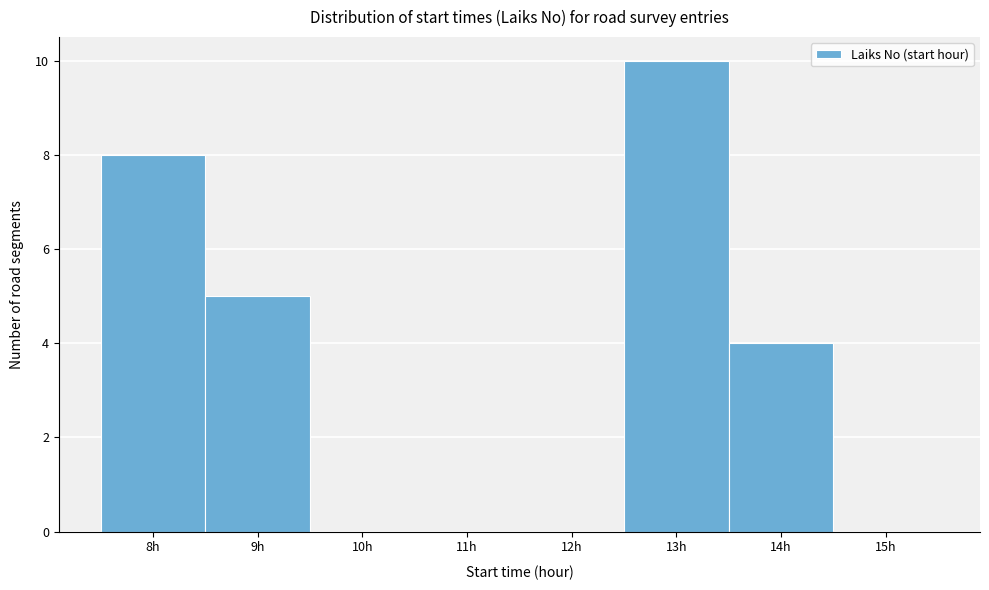

Reading left to right, transcribe this chart: for each bar, give the range it covers on the x-axis and its height. The values are not printed on the chart, so give them approximately, as read against the axis.

7.5 to 8.5: 8
8.5 to 9.5: 5
9.5 to 10.5: 0
10.5 to 11.5: 0
11.5 to 12.5: 0
12.5 to 13.5: 10
13.5 to 14.5: 4
14.5 to 15.5: 0